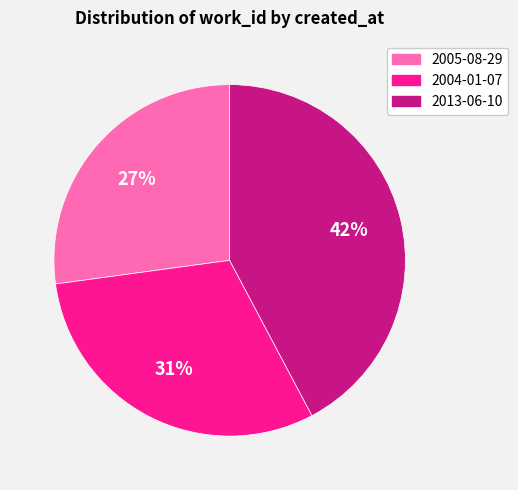

To the nearest percent, what is the average slice percentage?

33%